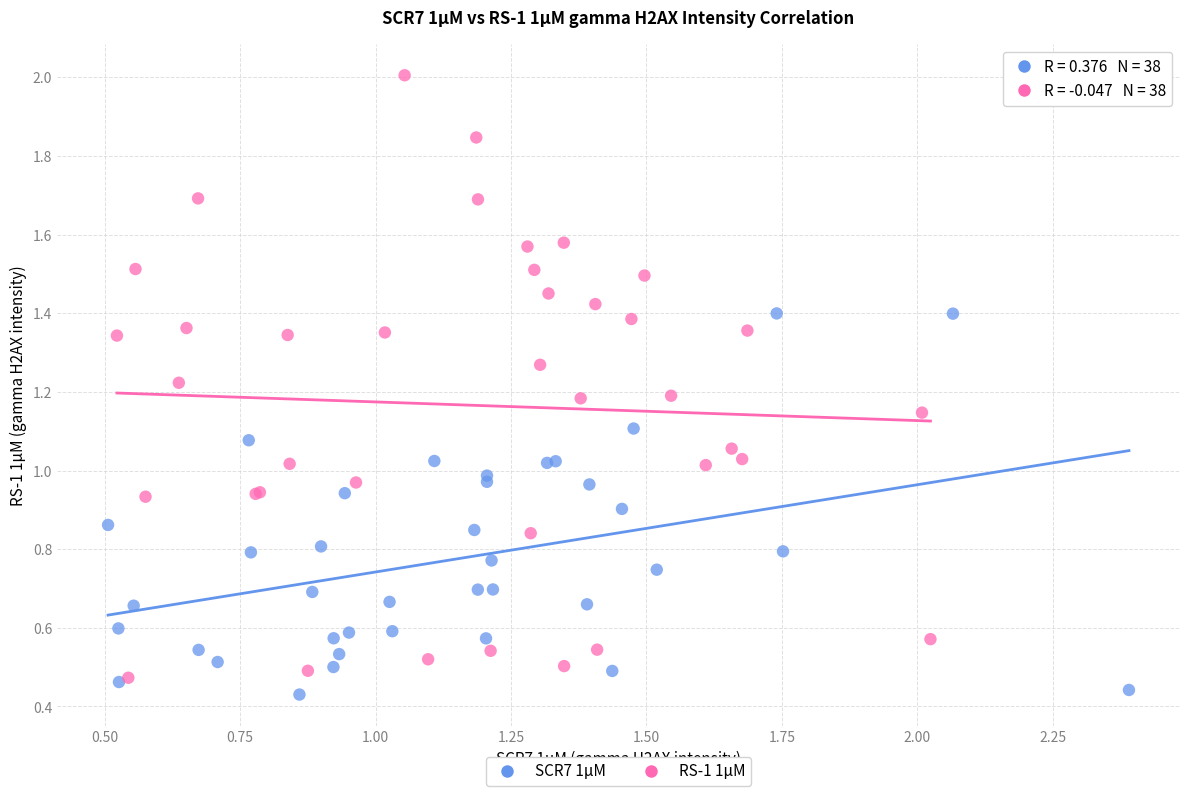

Which series has the widest spread of Y values?

RS-1 1μM